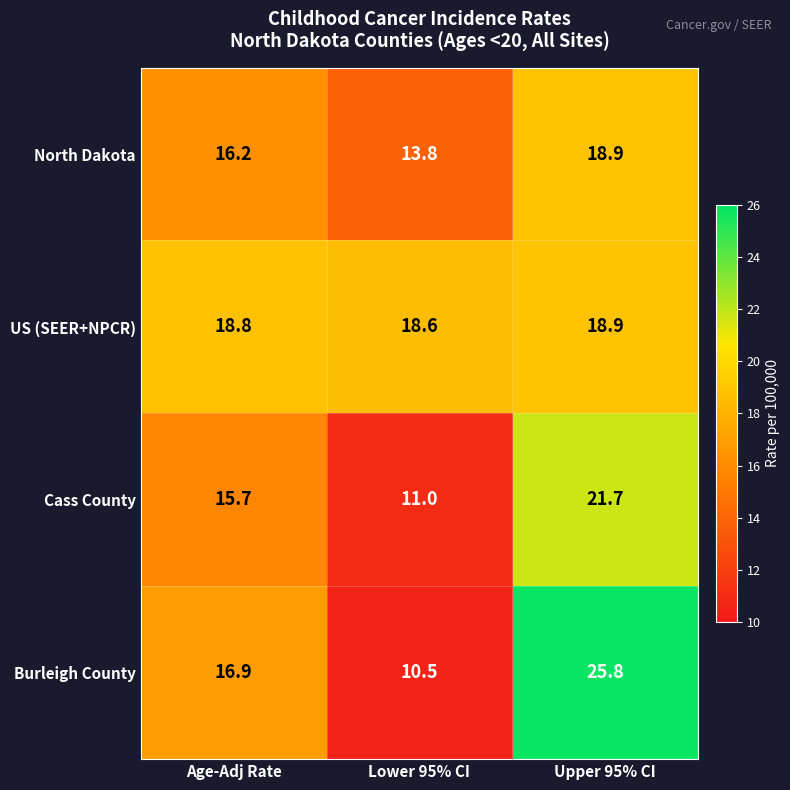

What is the total value across all series at Upper 95% CI?

85.3